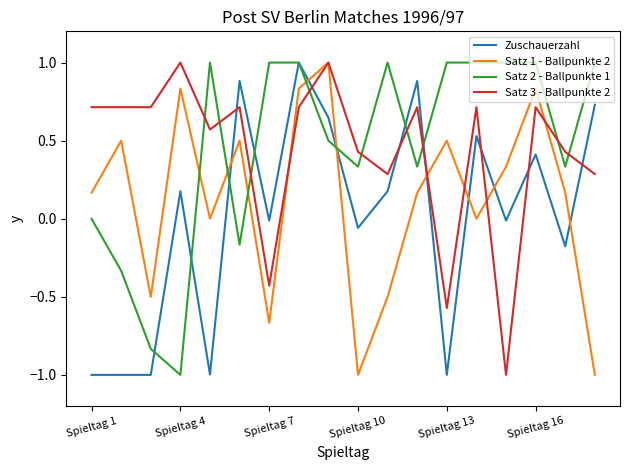

Which series ends up on top after the final intersection of Satz 1 - Ballpunkte 2 and Zuschauerzahl?

Zuschauerzahl